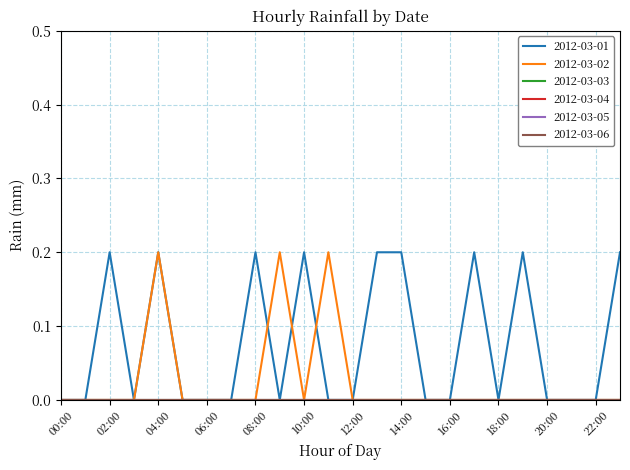

Rank the categories by 2012-03-03 value from highest to lowest.

00:00, 01:00, 02:00, 03:00, 04:00, 05:00, 06:00, 07:00, 08:00, 09:00, 10:00, 11:00, 12:00, 13:00, 14:00, 15:00, 16:00, 17:00, 18:00, 19:00, 20:00, 21:00, 22:00, 23:00